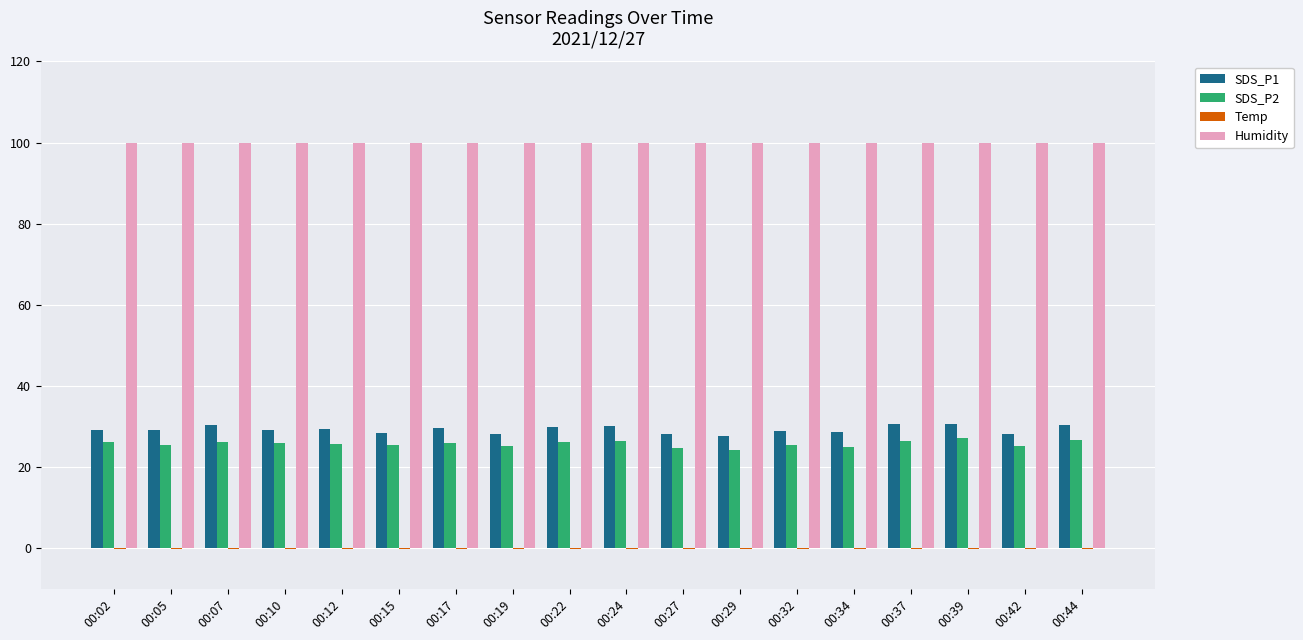

What is the difference between the SDS_P2 values at 00:32 and 00:34?

0.5